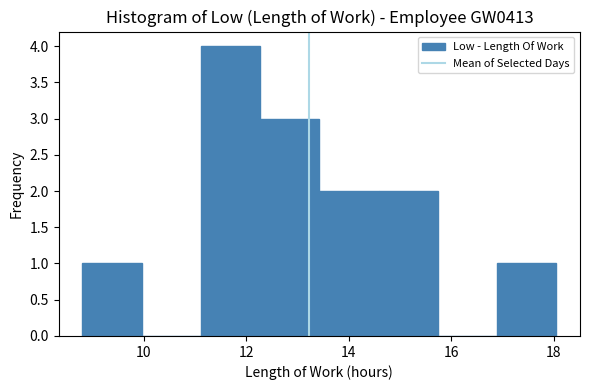

Reading left to right, list every bar in this chart as the range it spans on the x-axis followed by its height. Neither the bar edges nor the heights are printed on the chart, so give them approximately, as read against the axes.

8.8 to 10.0: 1
10.0 to 11.2: 0
11.2 to 12.2: 4
12.2 to 13.4: 3
13.4 to 14.6: 2
14.6 to 15.8: 2
15.8 to 16.8: 0
16.8 to 18.0: 1